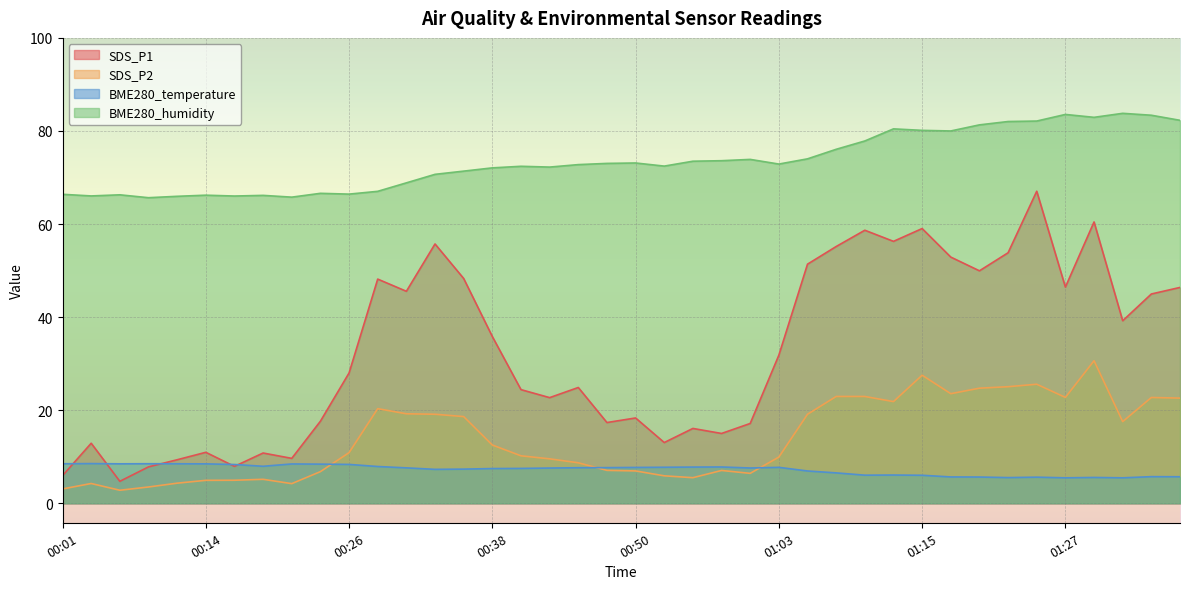

At which label does BME280_humidity reach its minimum?

00:09